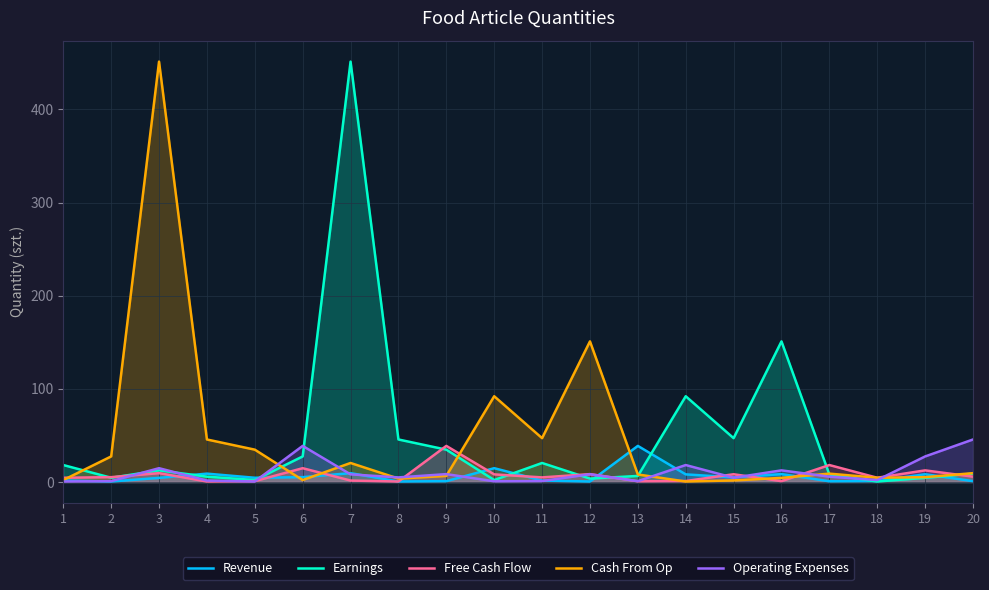

Which series changed the most between 2 and 9?

Free Cash Flow